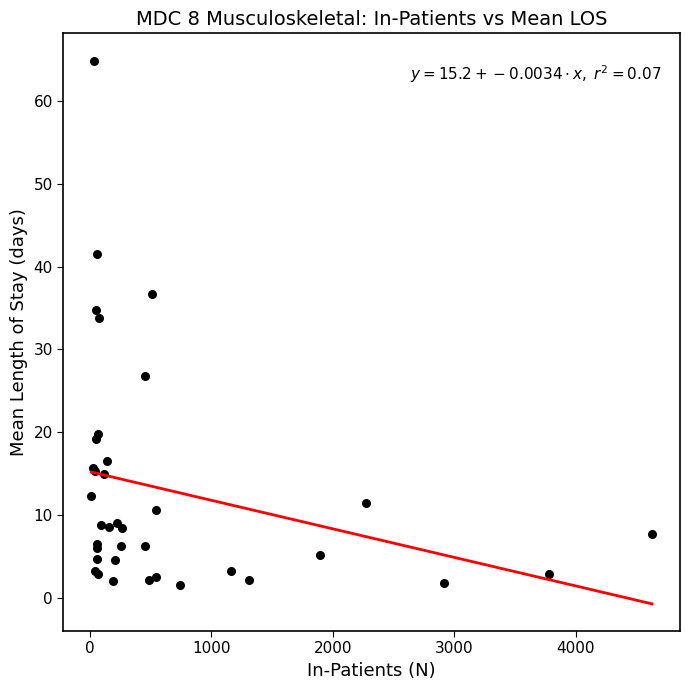

What Y value in the scatter plot is closest to 33?

33.8